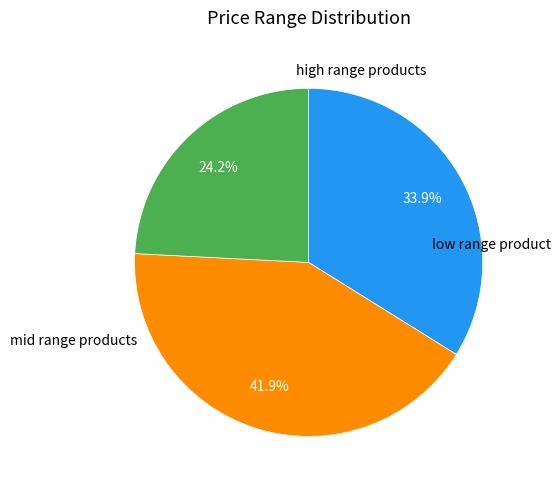

Count the number of slices in the pie.

3